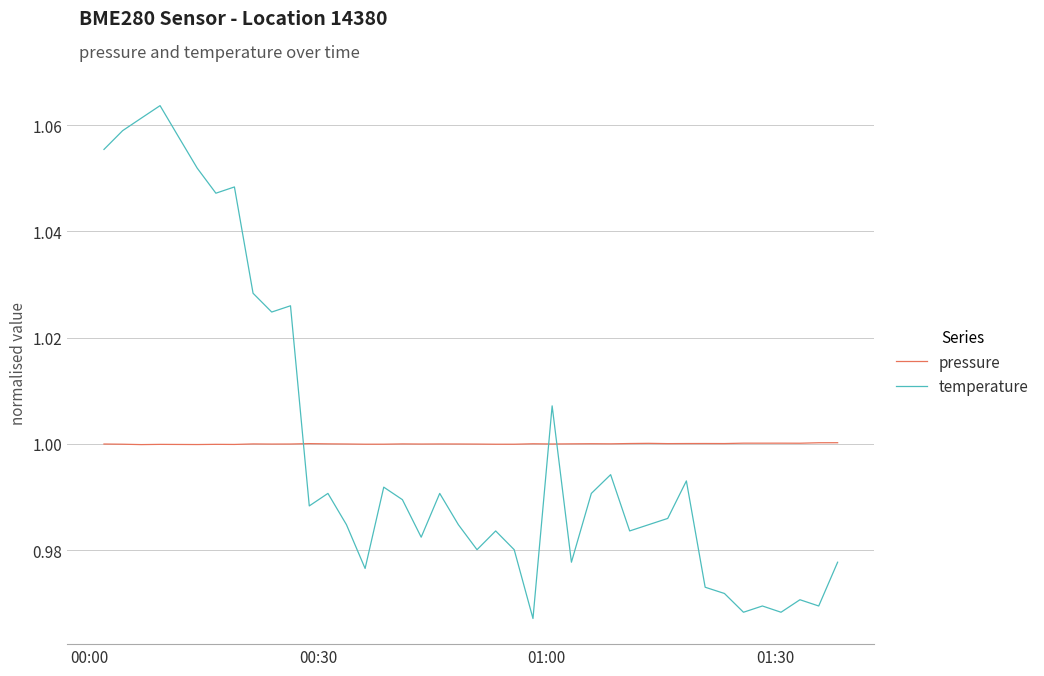

Rank the series by their maximum value, from lowest to highest.

pressure, temperature